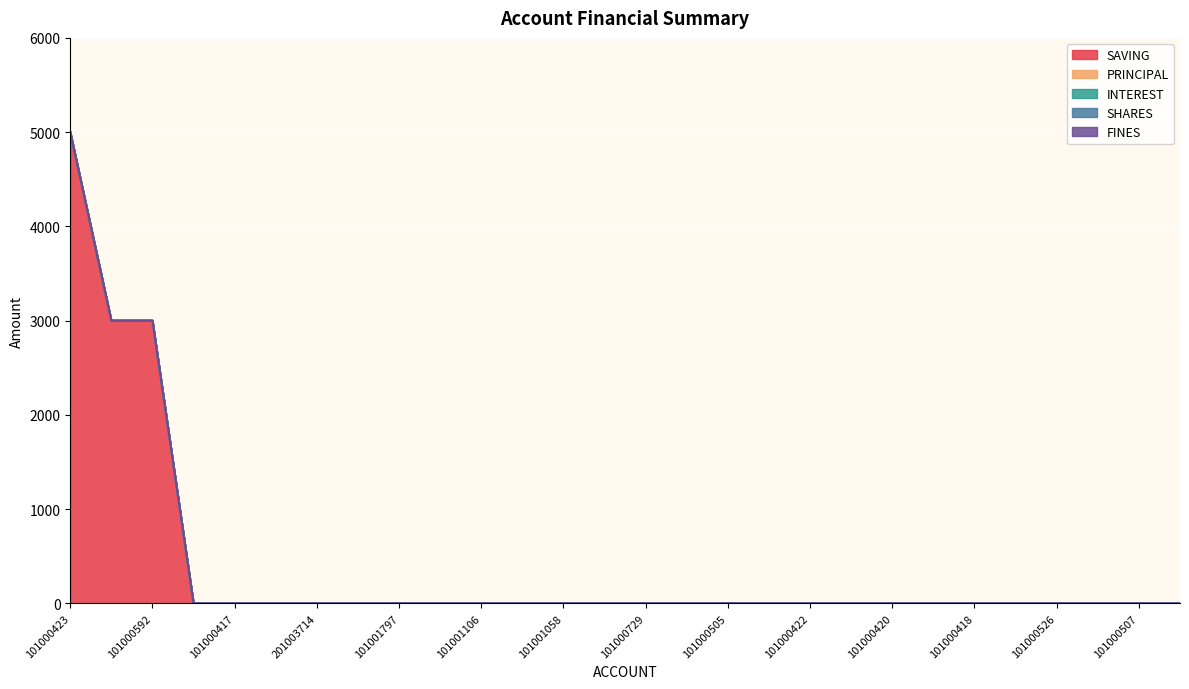

Reading right to left, list all the values displayed in this chart.

SAVING: 0	0	0	0	0	0	0	0	0	0	0	0	0	0	0	0	0	0	0	0	0	0	0	0	0	3000	3000	5000
PRINCIPAL: 0	0	0	0	0	0	0	0	0	0	0	0	0	0	0	0	0	0	0	0	0	0	0	0	0	0	0	0
INTEREST: 0	0	0	0	0	0	0	0	0	0	0	0	0	0	0	0	0	0	0	0	0	0	0	0	0	0	0	0
SHARES: 0	0	0	0	0	0	0	0	0	0	0	0	0	0	0	0	0	0	0	0	0	0	0	0	0	0	0	0
FINES: 0	0	0	0	0	0	0	0	0	0	0	0	0	0	0	0	0	0	0	0	0	0	0	0	0	0	0	0